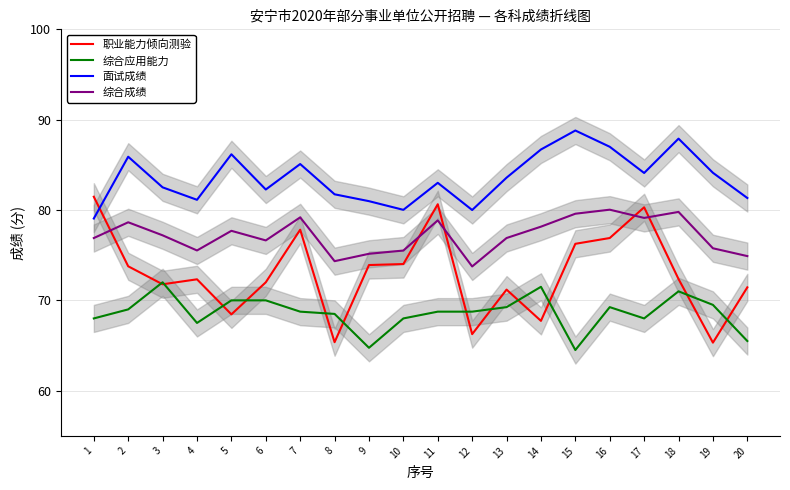

Which category has the highest value in the 职业能力倾向测验 series?

1